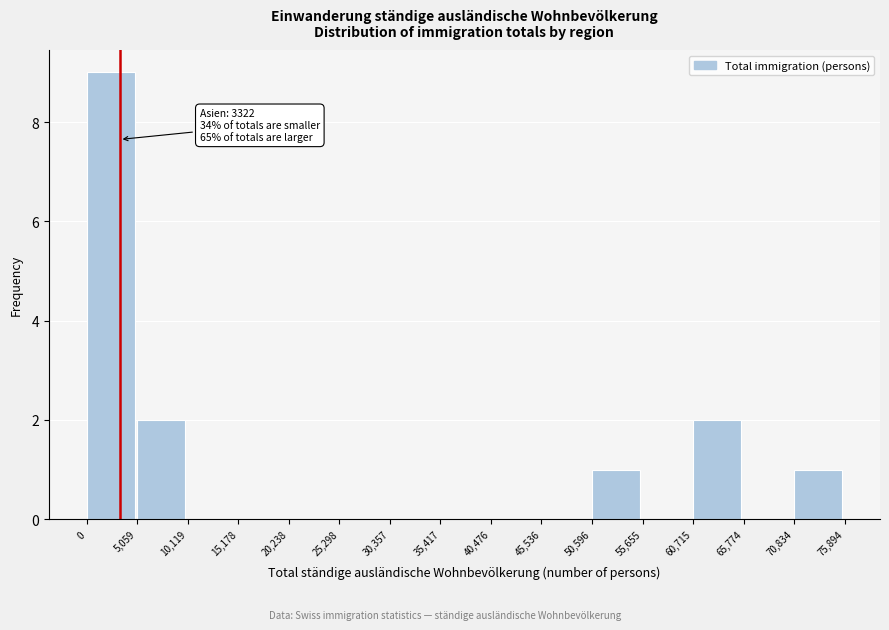

Which range on the x-axis has the tallest bar?

0 to 5,059